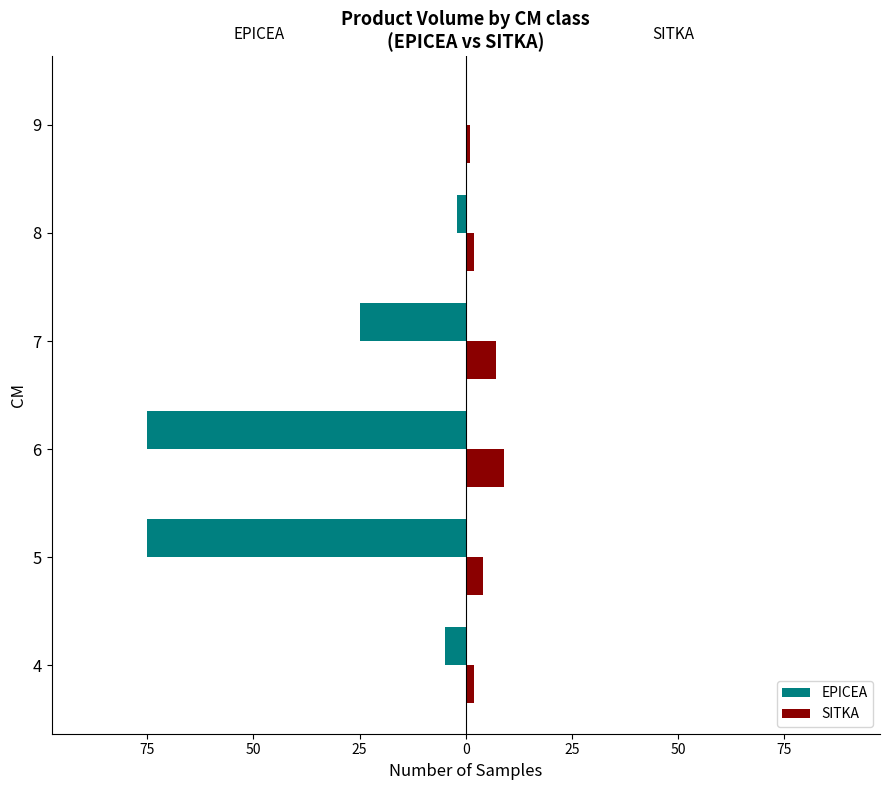

What are all the series names shown in the legend?

EPICEA, SITKA